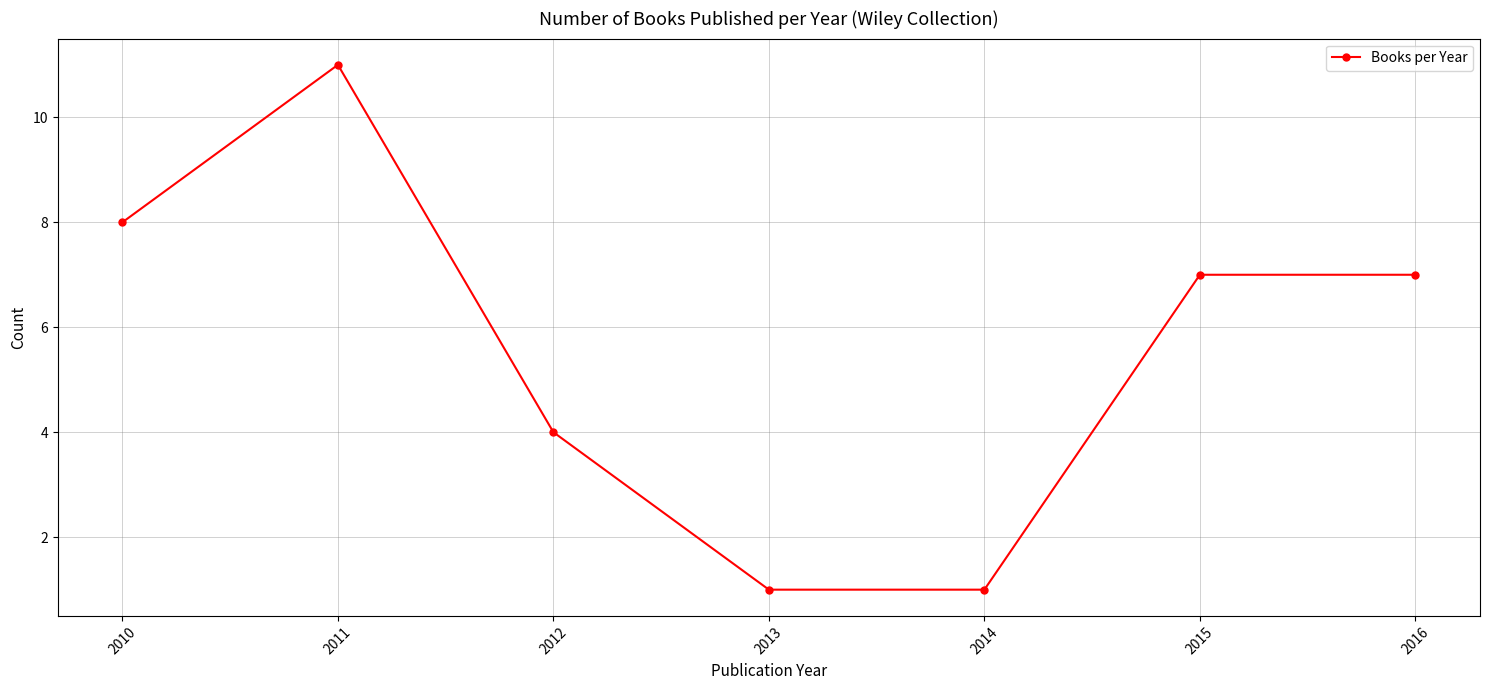

The value at 2014 is 1. True or false?

True